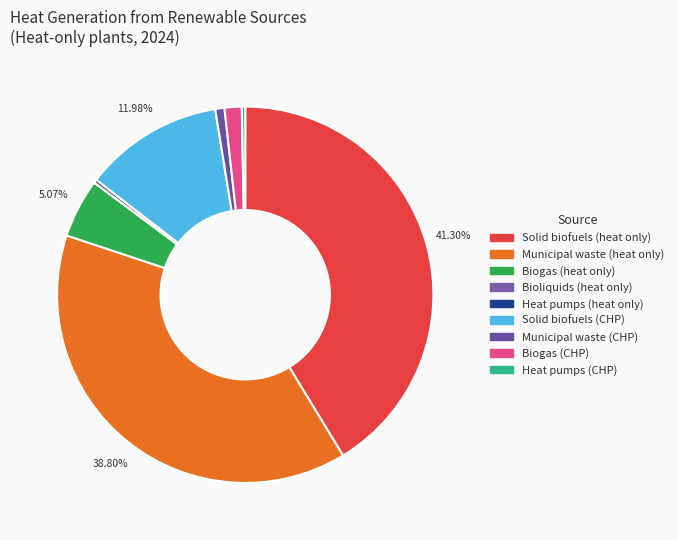

To the nearest percent, what is the difference between the largest and smallest slice percentages?

41%